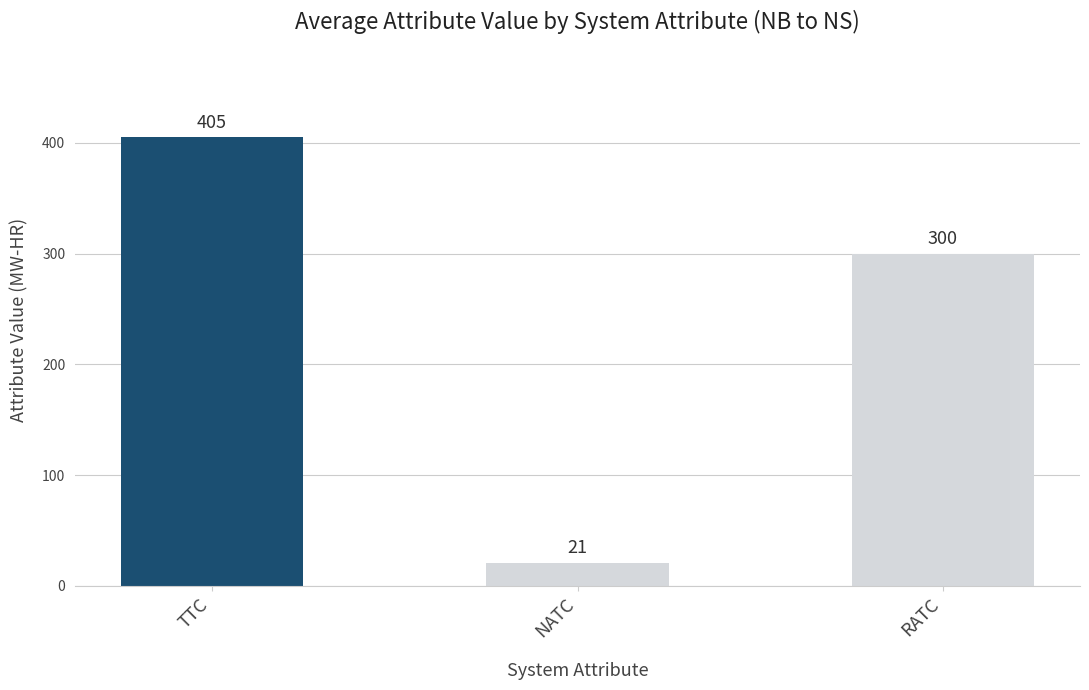

Read the value at TTC.

405